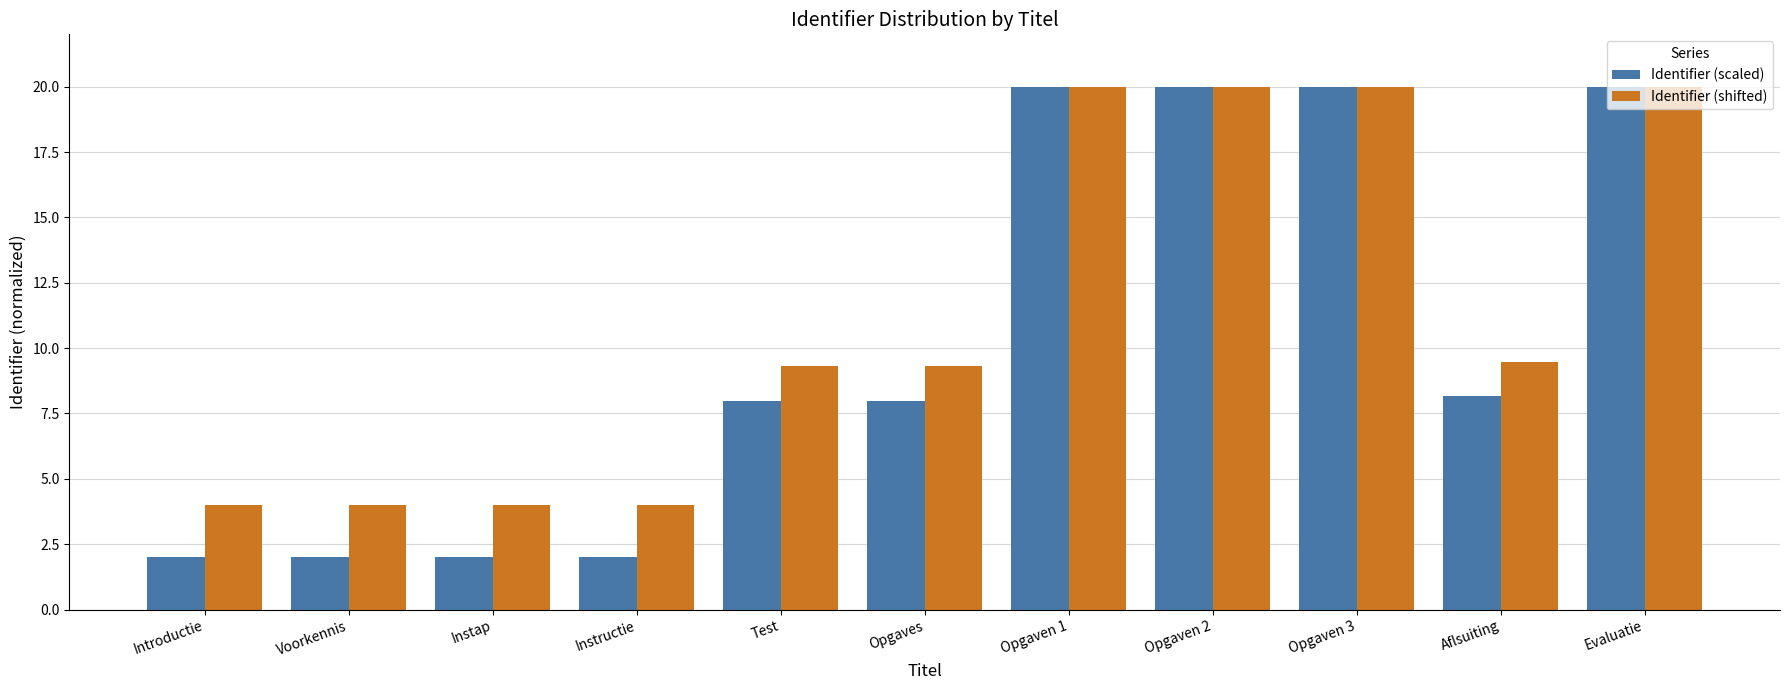

What is the difference between the Identifier (scaled) values at Introductie and Opgaven 2?

18.0